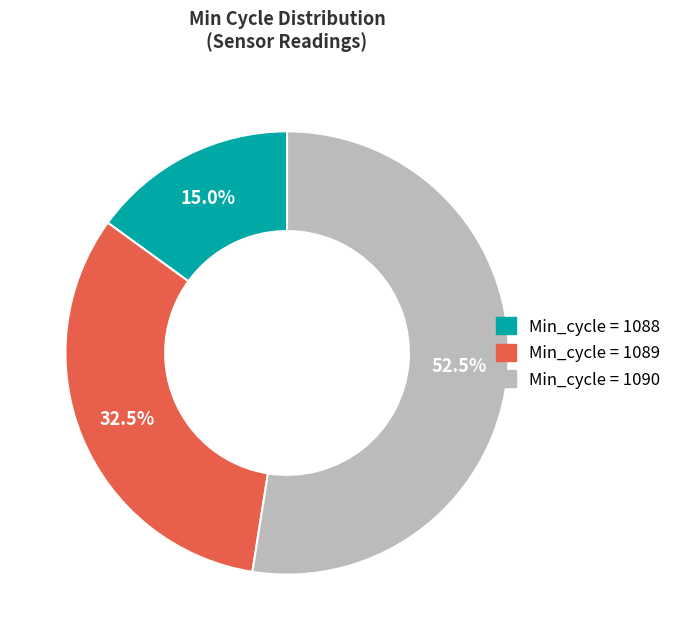

Is there a majority slice in this chart?

Yes